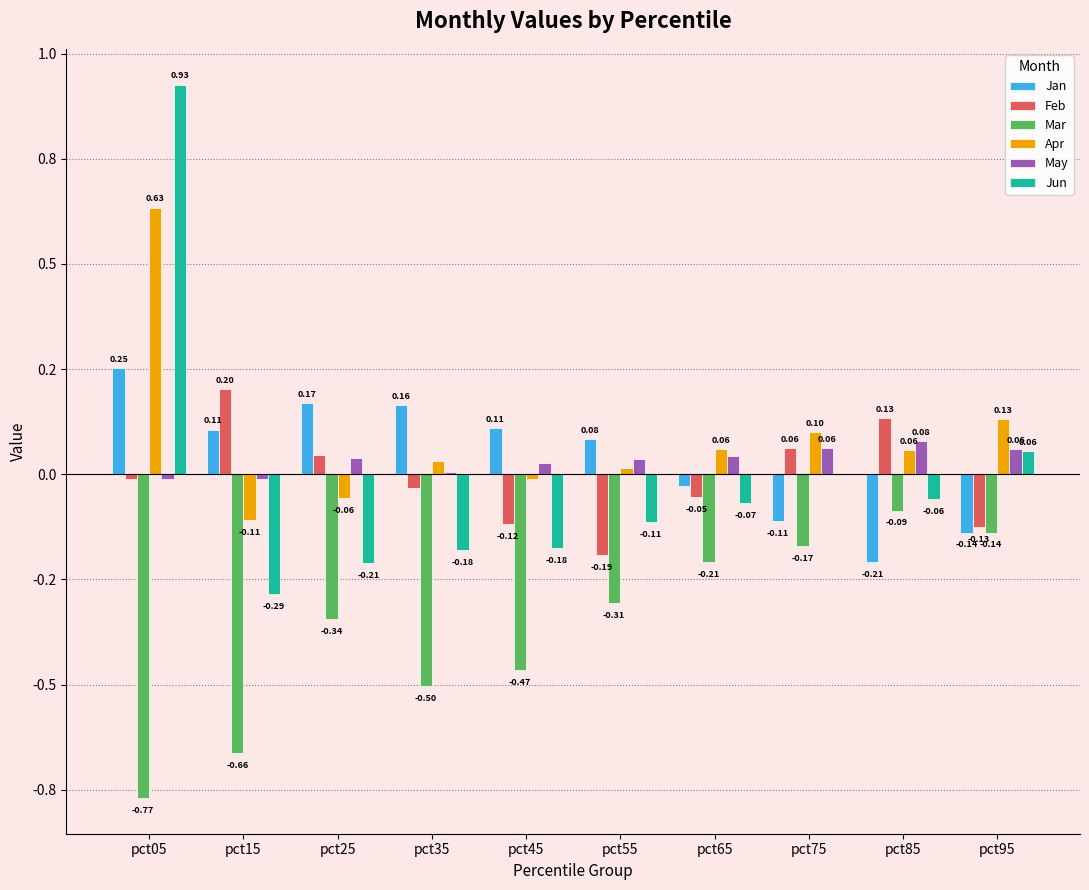

What are all the series names shown in the legend?

Jan, Feb, Mar, Apr, May, Jun